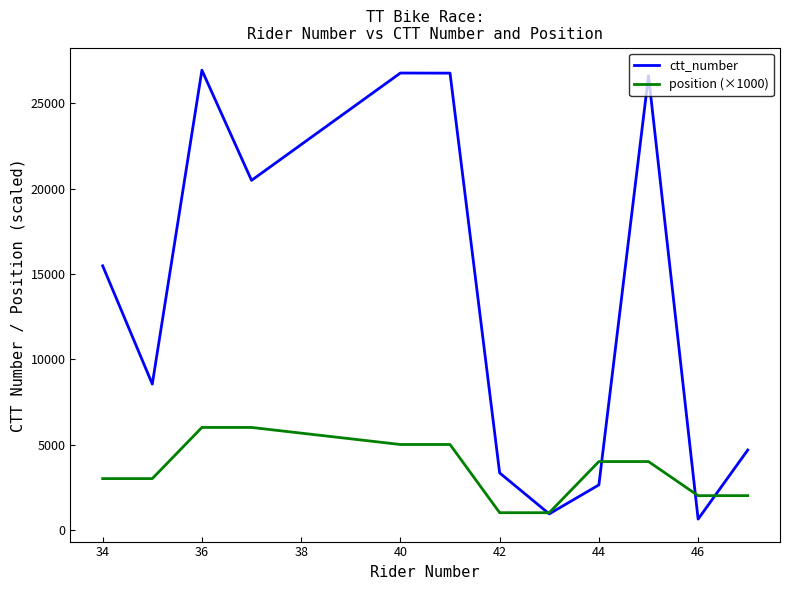

What is the sum of all position (×1000) values?

42000